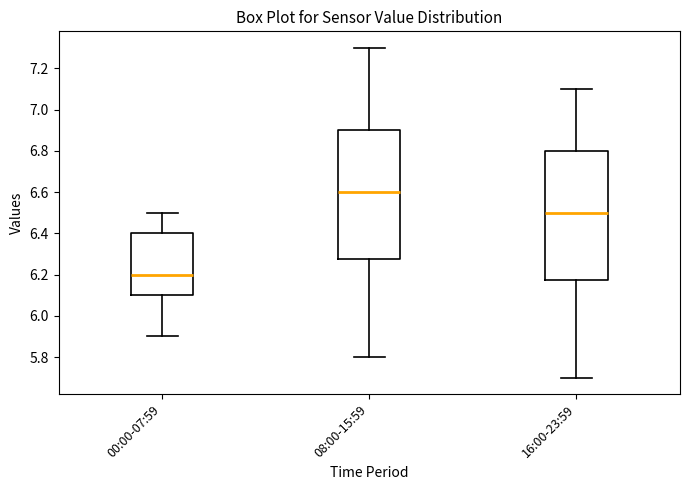

Where is the lower edge of the box for 16:00-23:59 on the y-axis? The values are not printed on the chart, so give them approximately, as read against the axis.

6.18